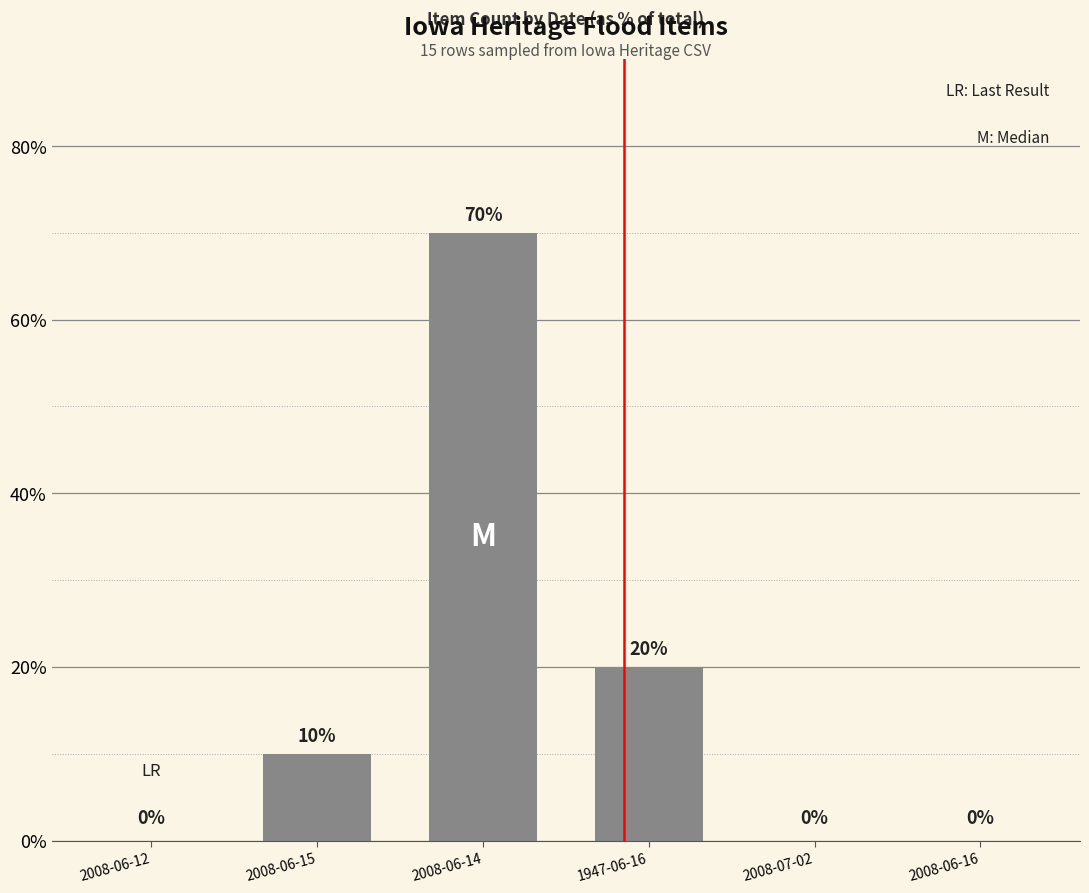

Reading right to left, what are all the values shown in this chart?

0	0	20	70	10	0